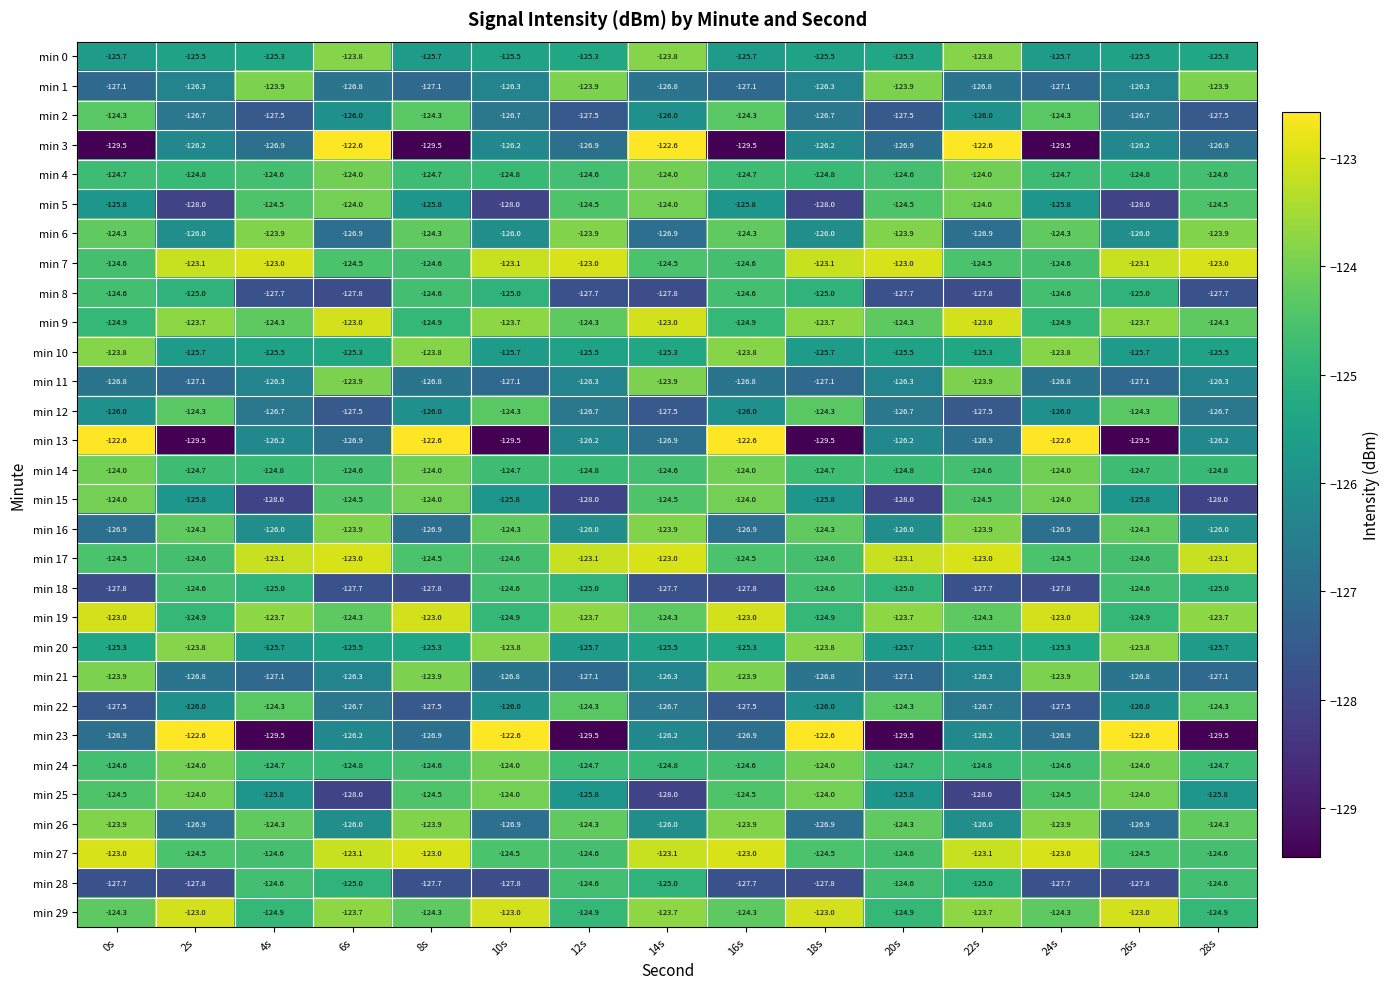

What is the average value of the min 7 series?

-123.8